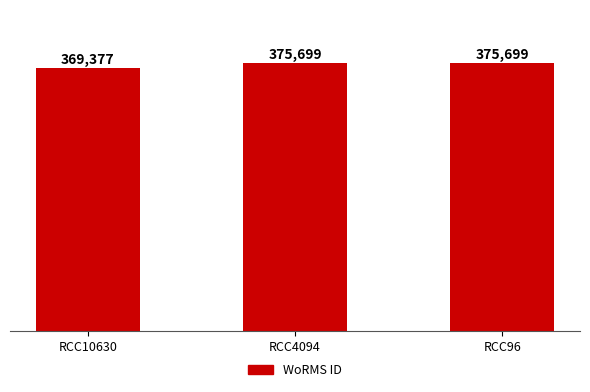

Reading right to left, what are all the values shown in this chart?

375699	375699	369377